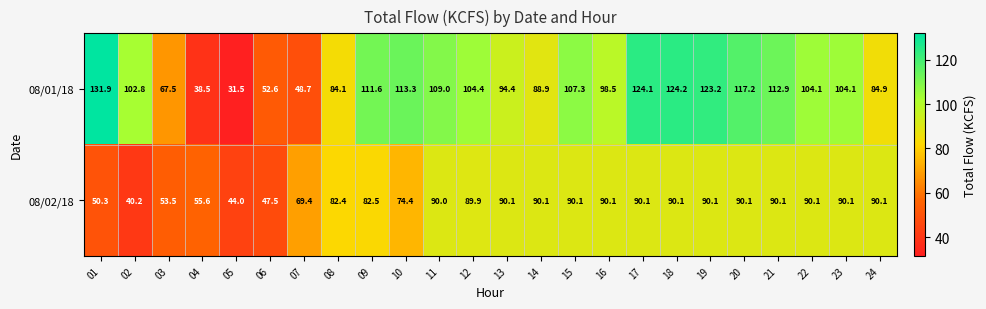

Between 05 and 16, which series saw the biggest shift?

08/01/18